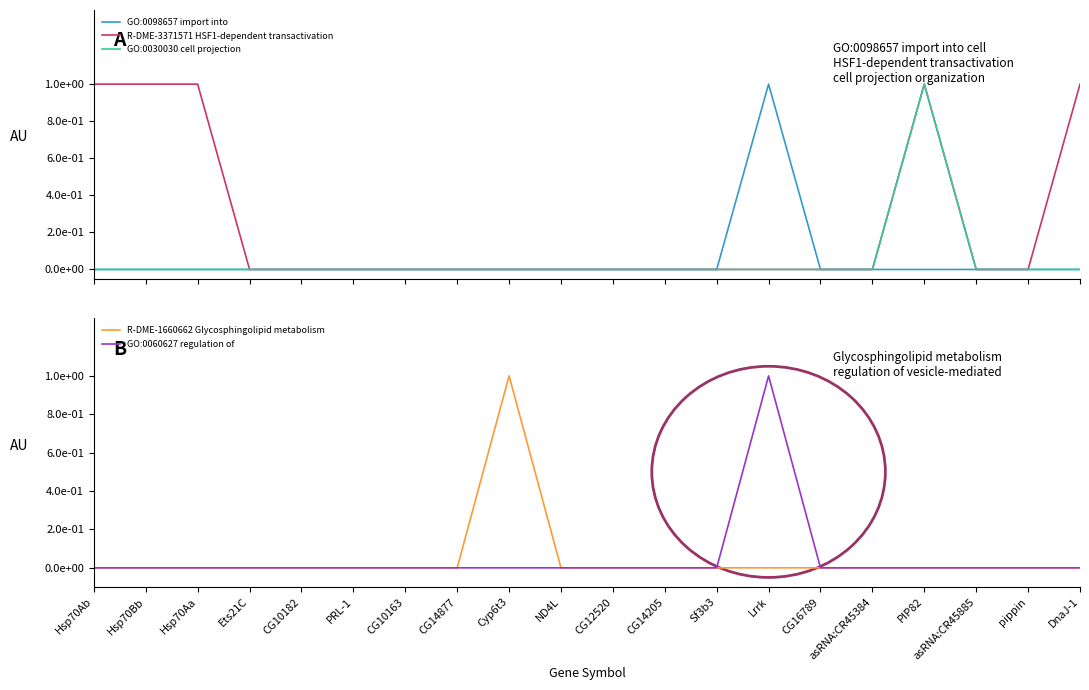

Which category has the lowest value in the R-DME-1660662 Glycosphingolipid metabolism series?

Hsp70Ab